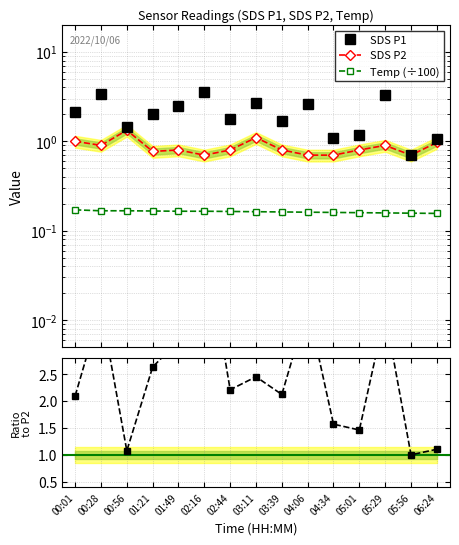

What is the value of the SDS P2 point at the 7th from the left?

0.8